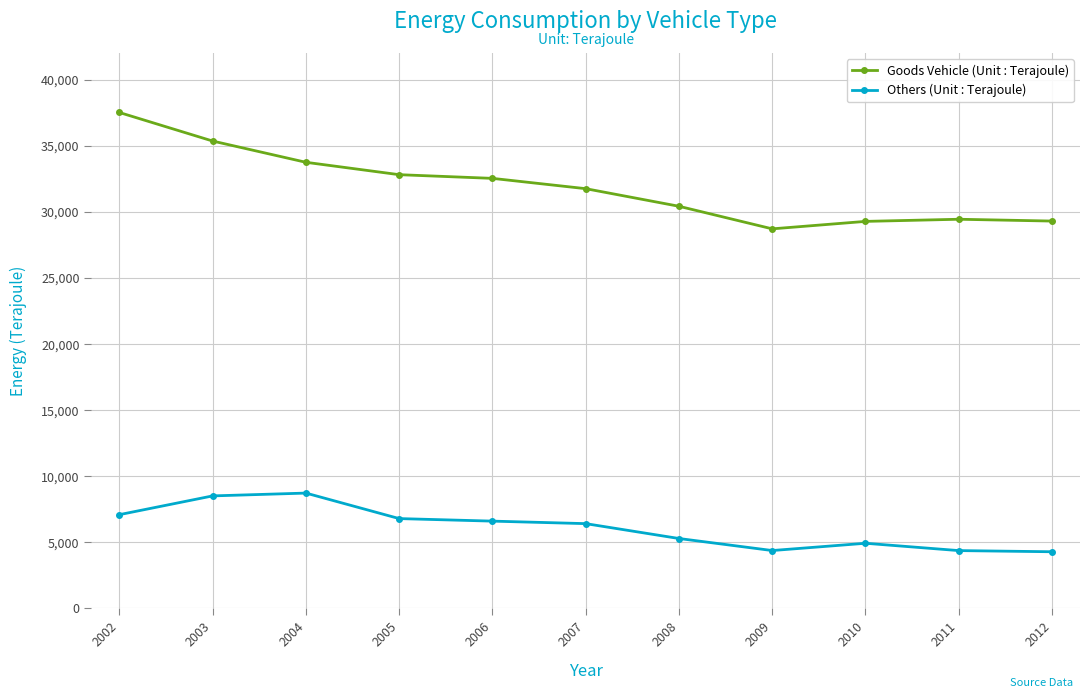

How many distinct data groups are displayed?

2